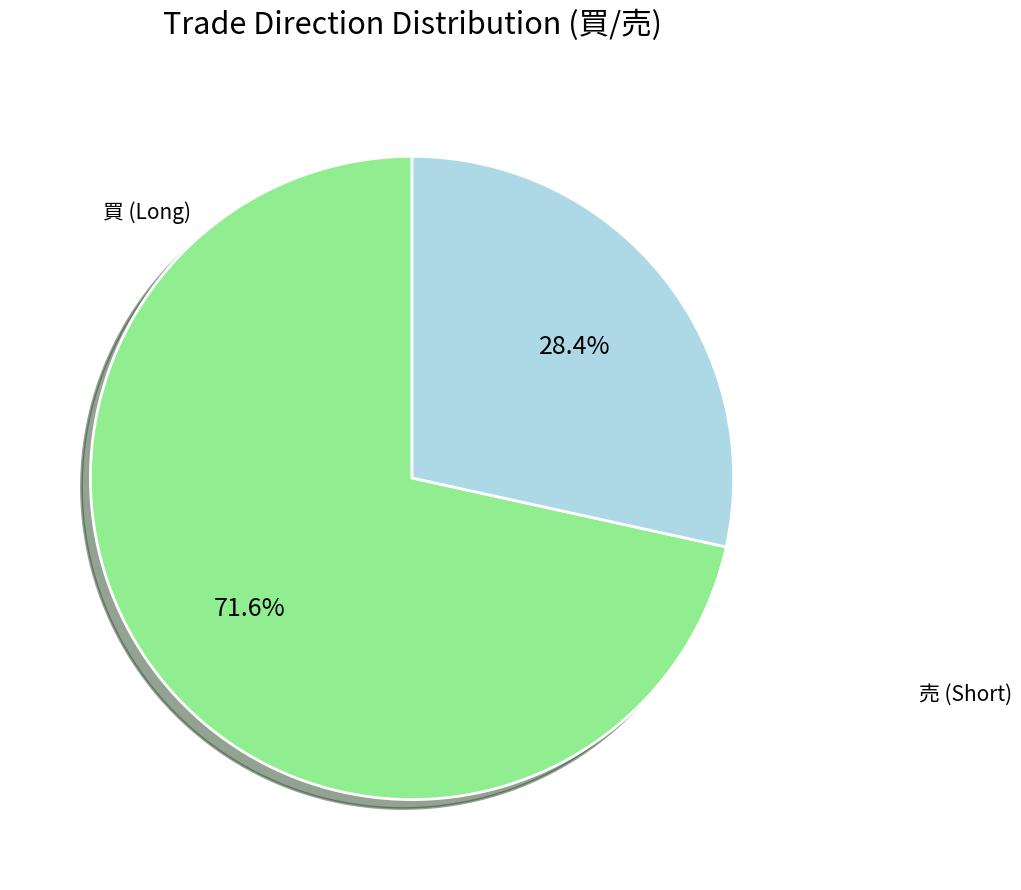

Is there any slice that represents more than half of the pie?

Yes